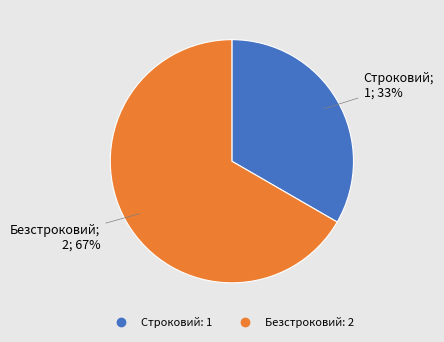

Count the number of slices in the pie.

2